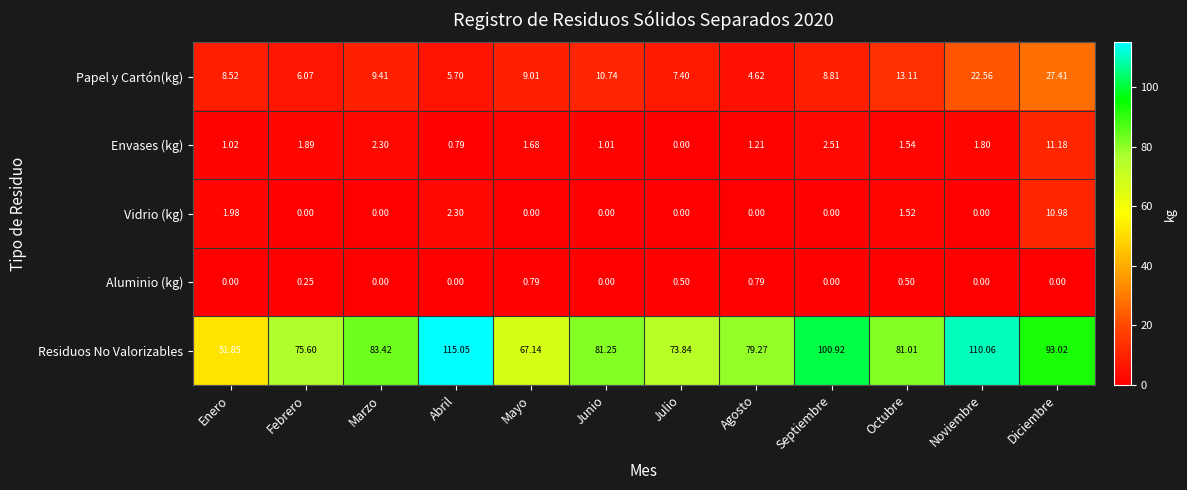

Which series changed the most between Abril and Septiembre?

Residuos No Valorizables